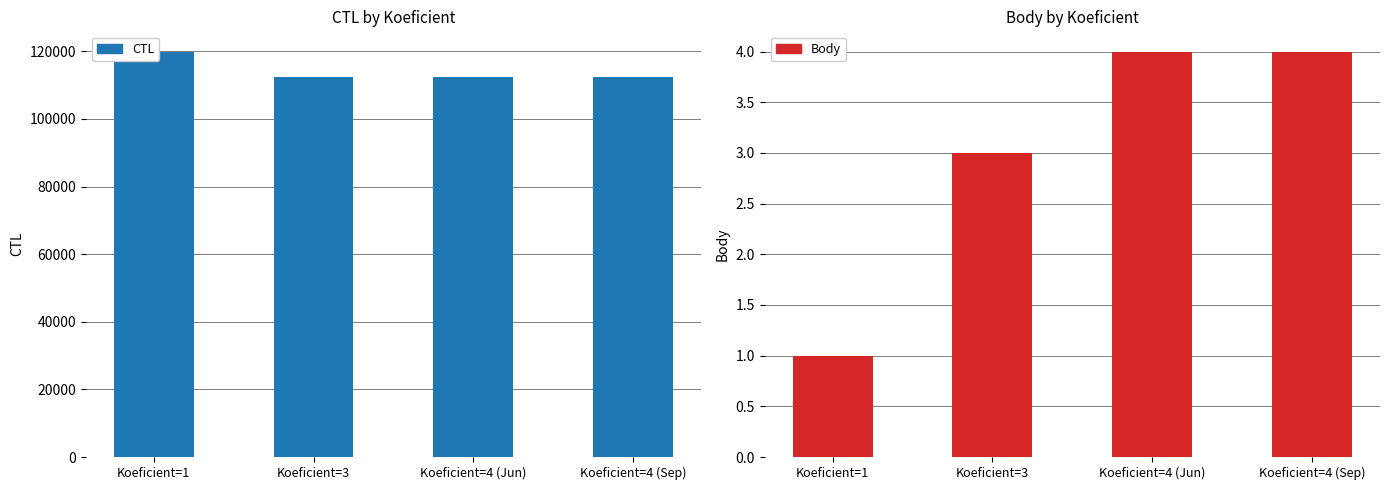

True or false: Body has a value of 0 at Koeficient=1.

False